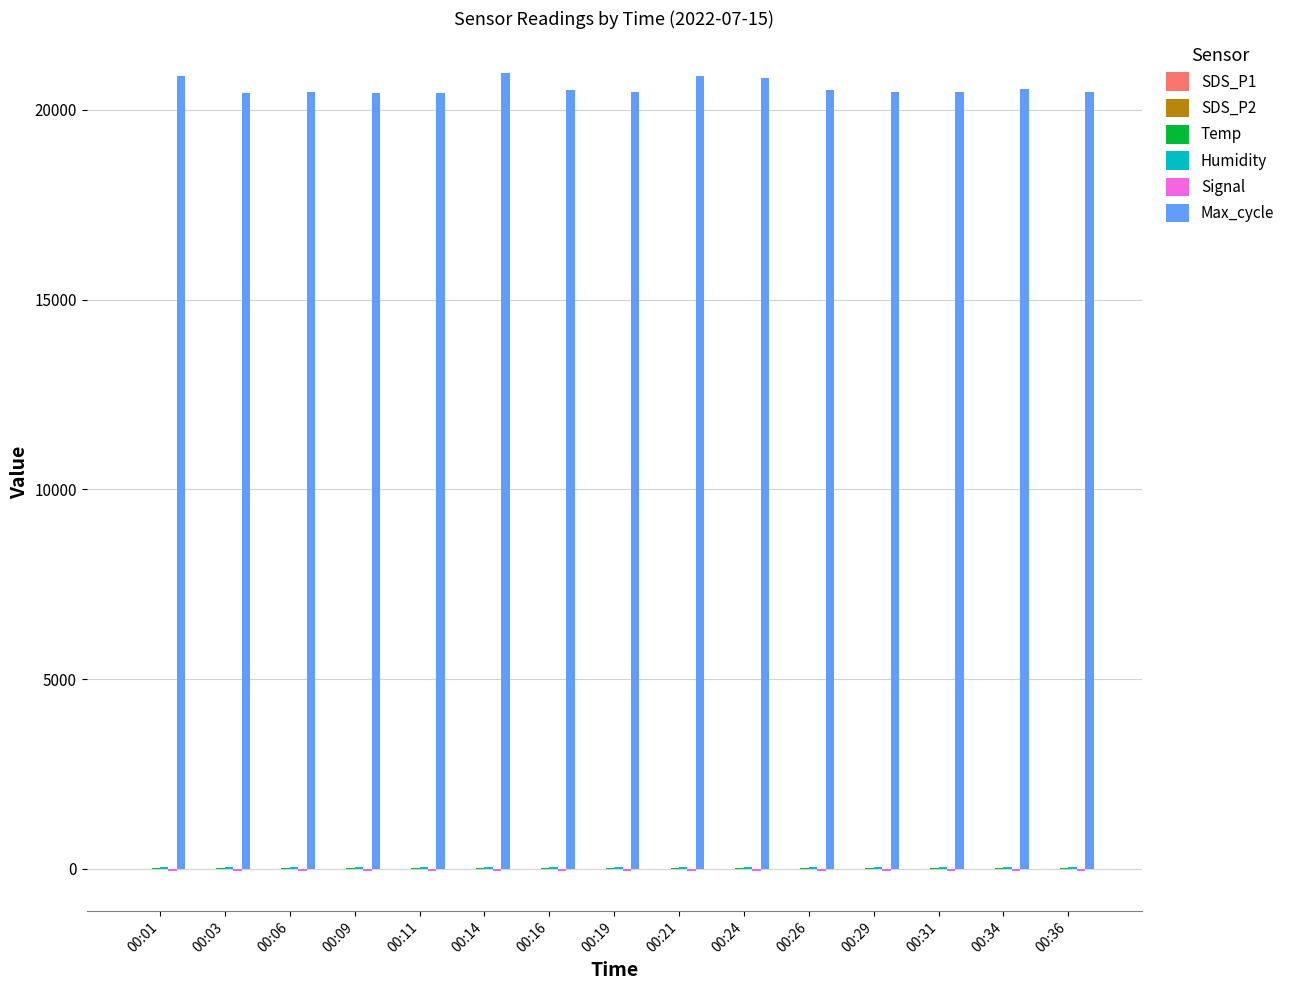

Are the bars horizontal?

No